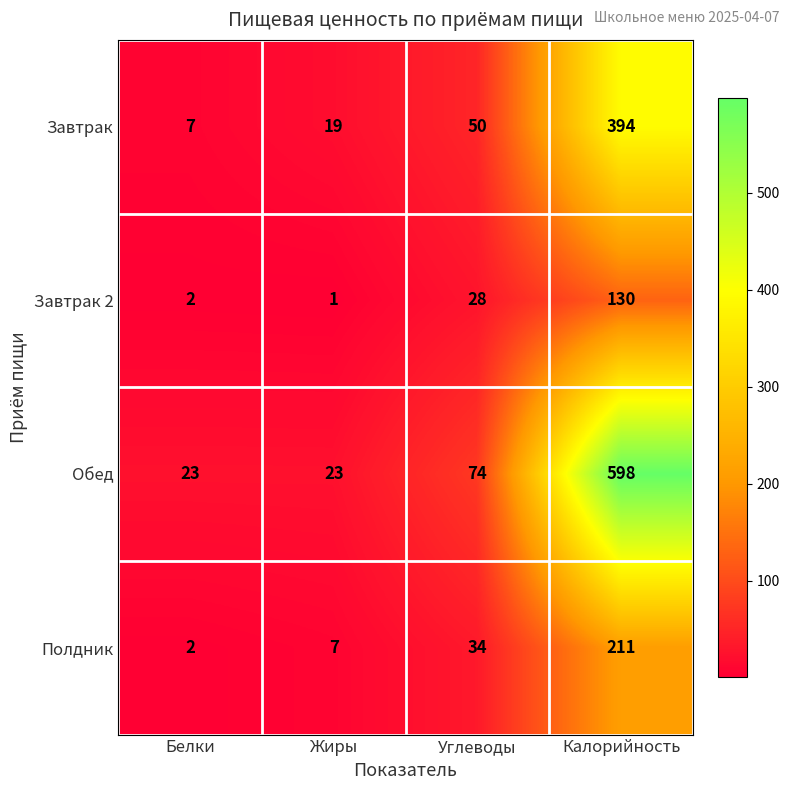

What is the maximum value for Завтрак 2?

130